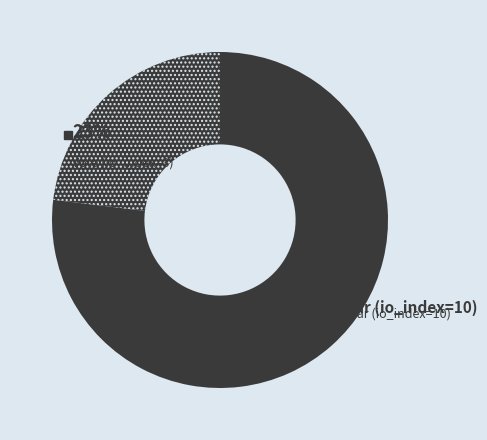

Does any single category account for the majority?

Yes